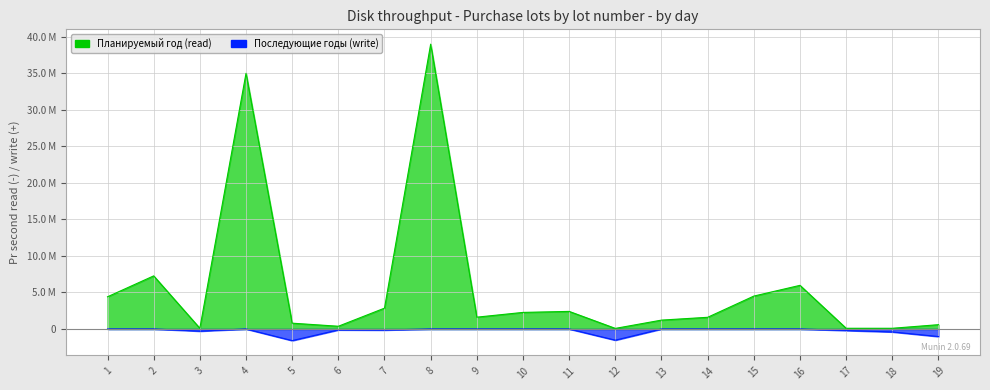

How many lines are shown in the chart?

2